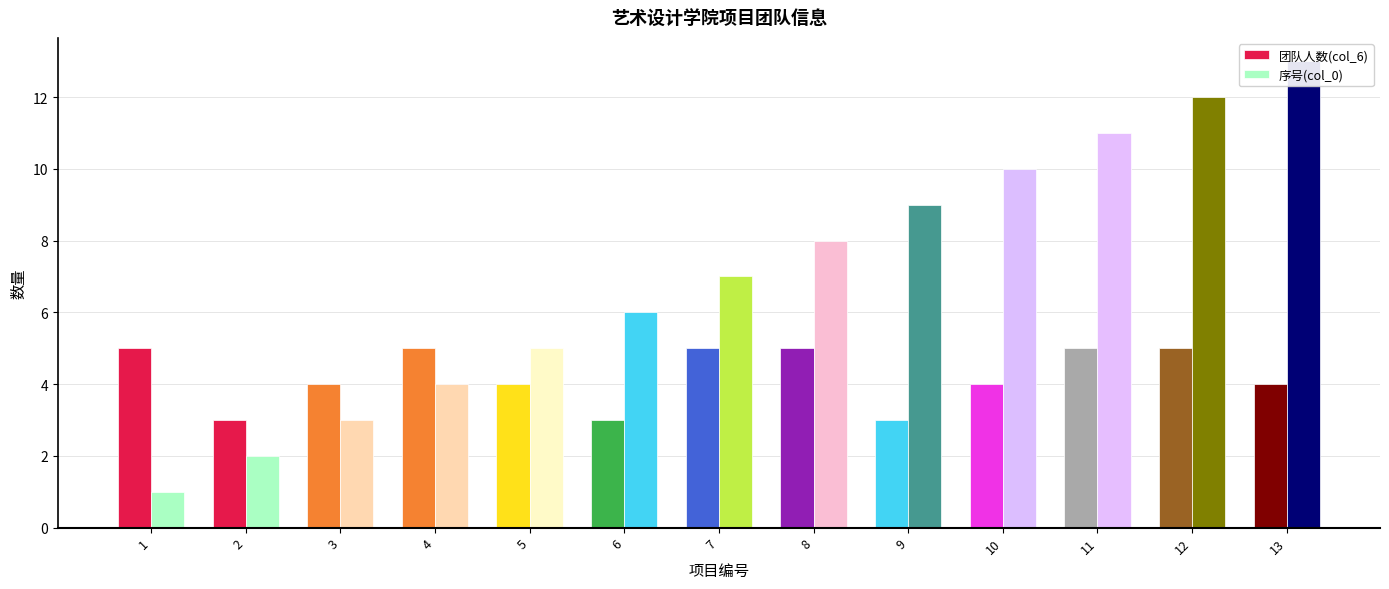

What is the difference between the second highest and minimum values in the 团队人数(col_6) series?

2